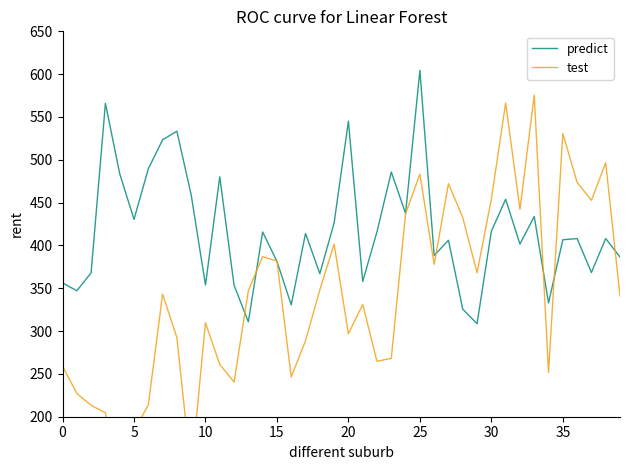

True or false: predict has a value of 330.6 at 16.

True